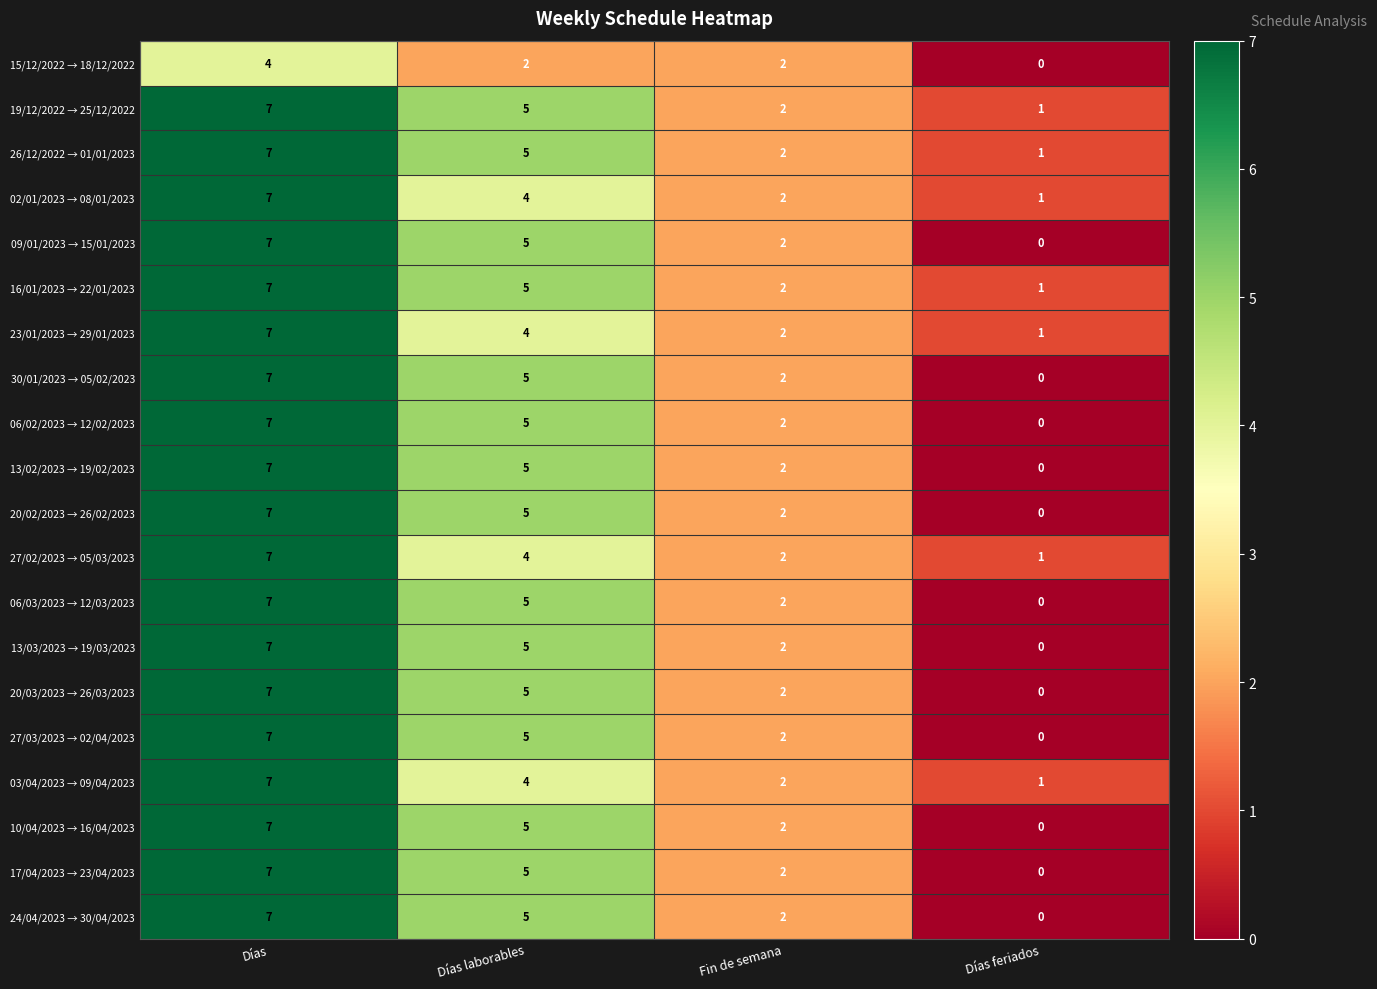

Count the 02/01/2023 → 08/01/2023 values in the range 2 to 7.

3